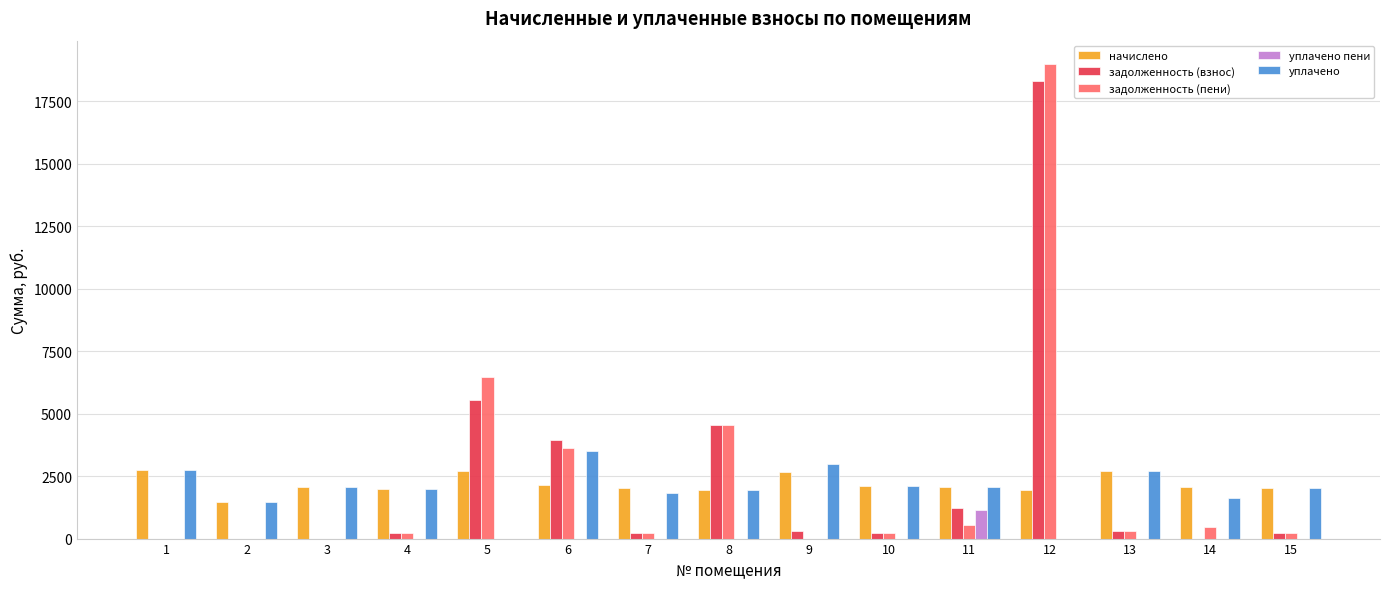

At which category does the chart reach its peak across all series?

12